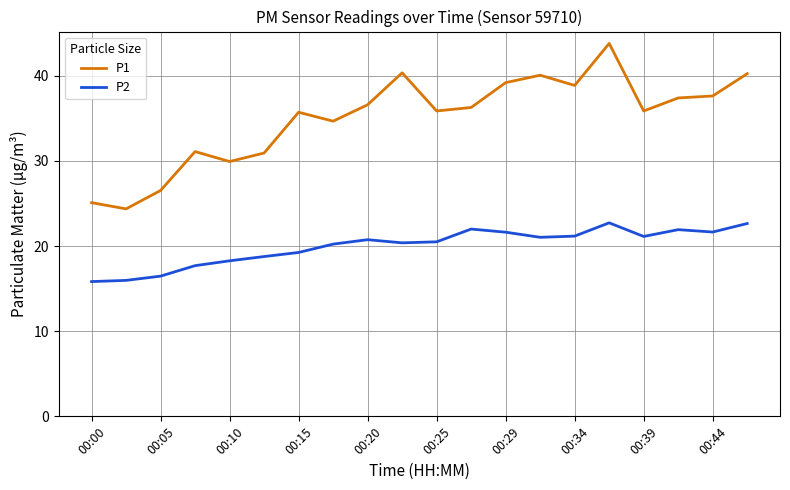

True or false: P2 and P1 intersect in this chart.

False